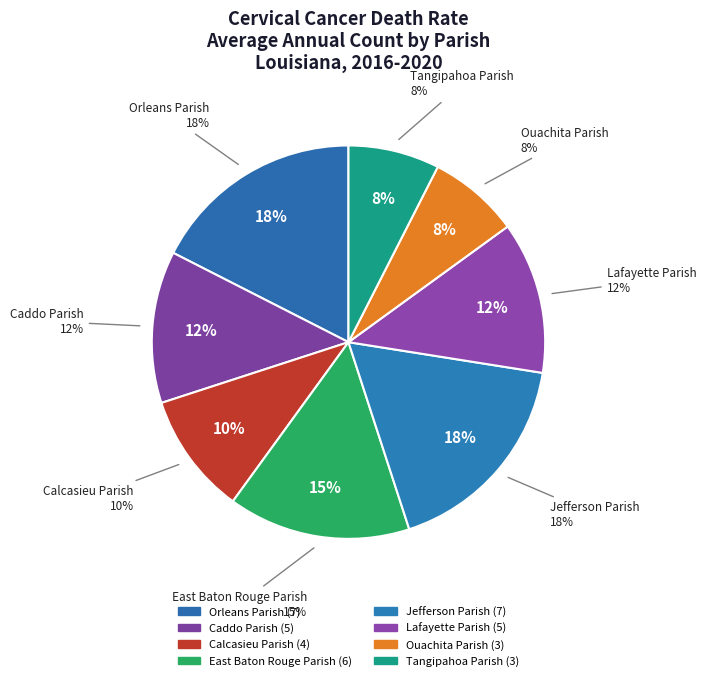

Does Orleans Parish account for over 50% of the chart?

No